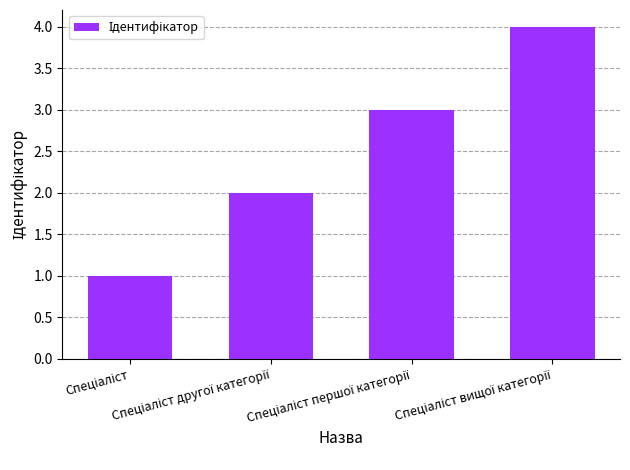

What is the greatest value displayed?

4